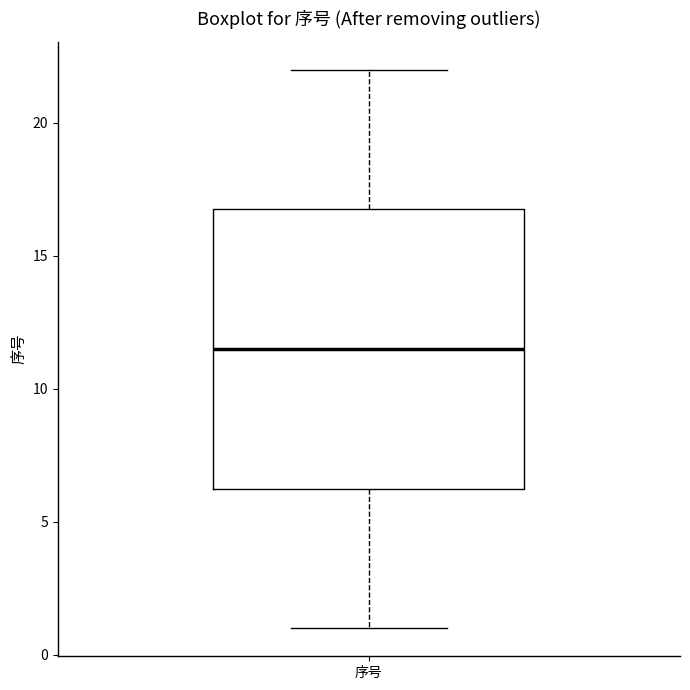

Where is the lower edge of the box for 序号 on the y-axis? The values are not printed on the chart, so give them approximately, as read against the axis.

6.5